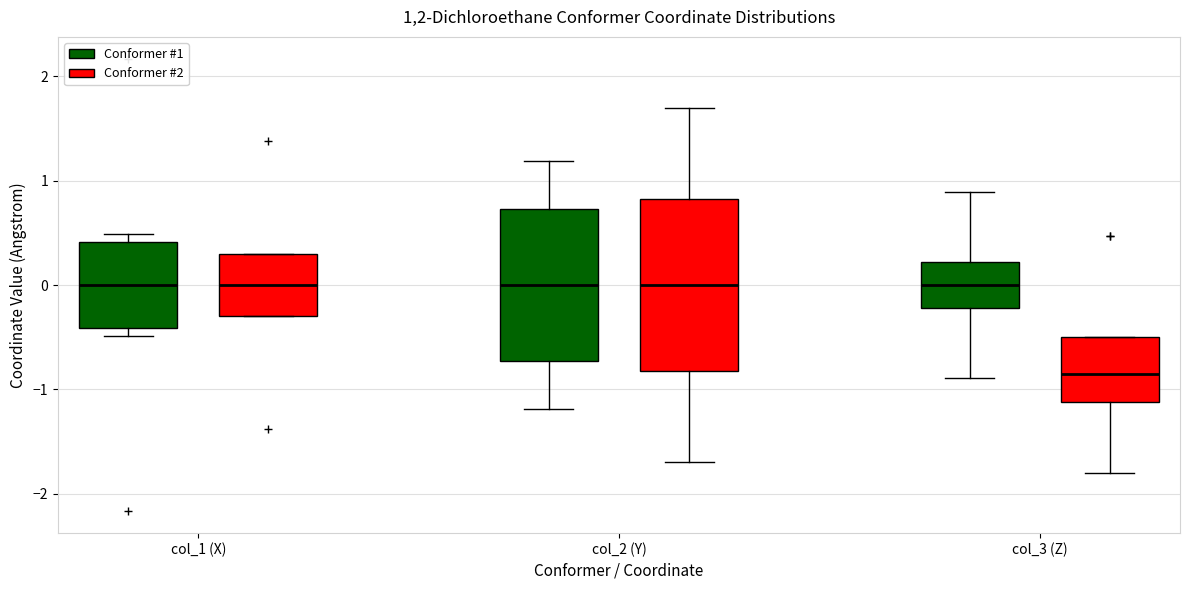

Reading left to right, read every box against the y-axis: the position of its median line, the range the box covers, and the ends of its whiskers. The values are not printed on the chart, so give them approximately, as read against the axis.

col_1 (X) (Conformer #1): median 0.0, box -0.4 to 0.4, whiskers -0.5 to 0.5
col_1 (X) (Conformer #2): median 0.0, box -0.3 to 0.3, whiskers -0.3 to 0.3
col_2 (Y) (Conformer #1): median 0.0, box -0.7 to 0.7, whiskers -1.2 to 1.2
col_2 (Y) (Conformer #2): median 0.0, box -0.8 to 0.8, whiskers -1.7 to 1.7
col_3 (Z) (Conformer #1): median 0.0, box -0.2 to 0.2, whiskers -0.9 to 0.9
col_3 (Z) (Conformer #2): median -0.9, box -1.1 to -0.5, whiskers -1.8 to -0.5